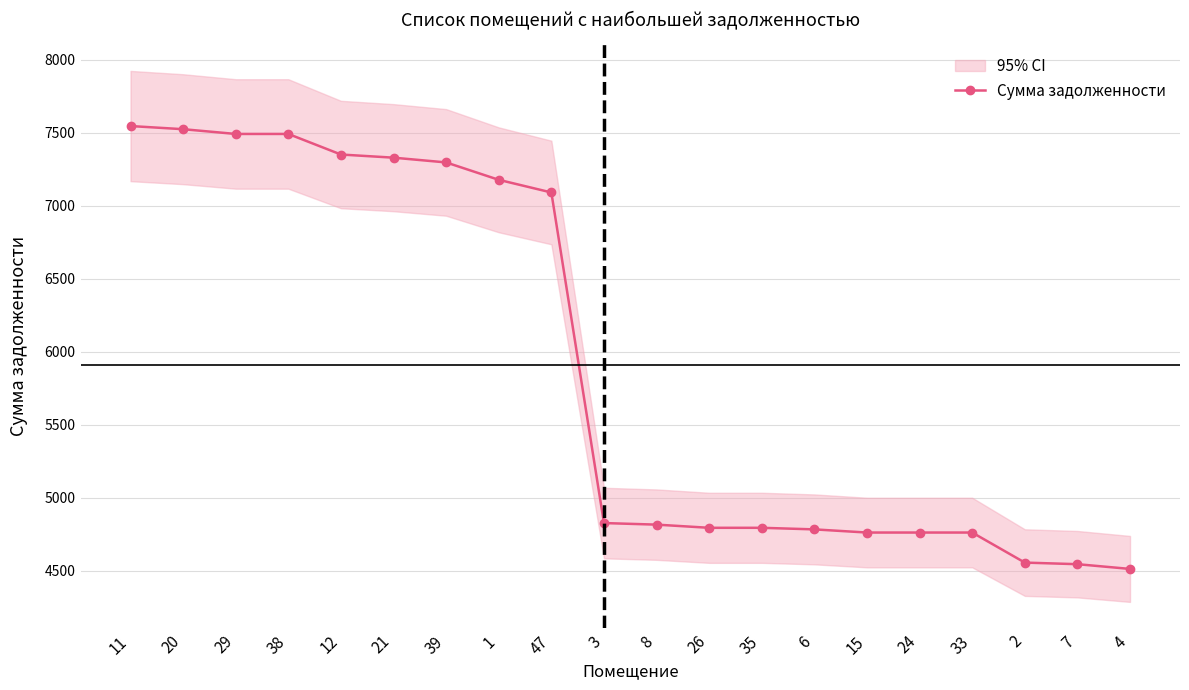

Where does the data first go above 4827?

11